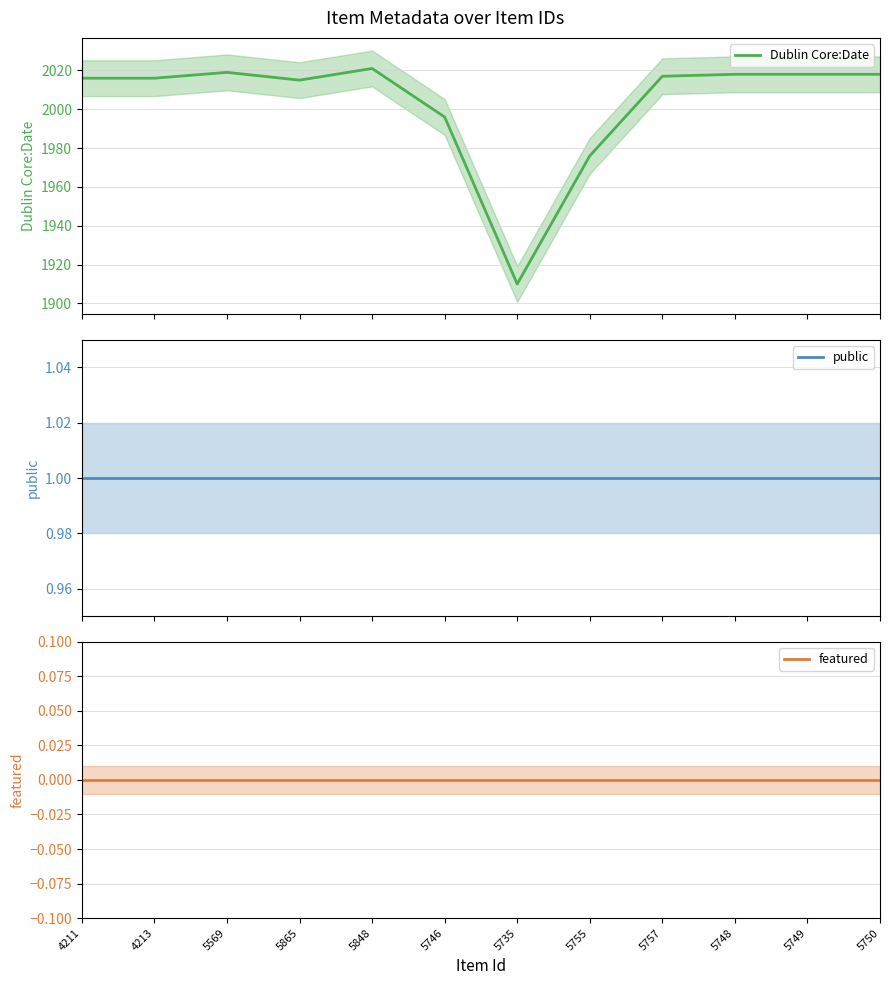

Reading right to left, list all the values displayed in this chart.

Dublin Core:Date: 5750=2018	5749=2018	5748=2018	5757=2017	5755=1976	5735=1910	5746=1996	5848=2021	5865=2015	5569=2019	4213=2016	4211=2016
public: 5750=1	5749=1	5748=1	5757=1	5755=1	5735=1	5746=1	5848=1	5865=1	5569=1	4213=1	4211=1
featured: 5750=0	5749=0	5748=0	5757=0	5755=0	5735=0	5746=0	5848=0	5865=0	5569=0	4213=0	4211=0